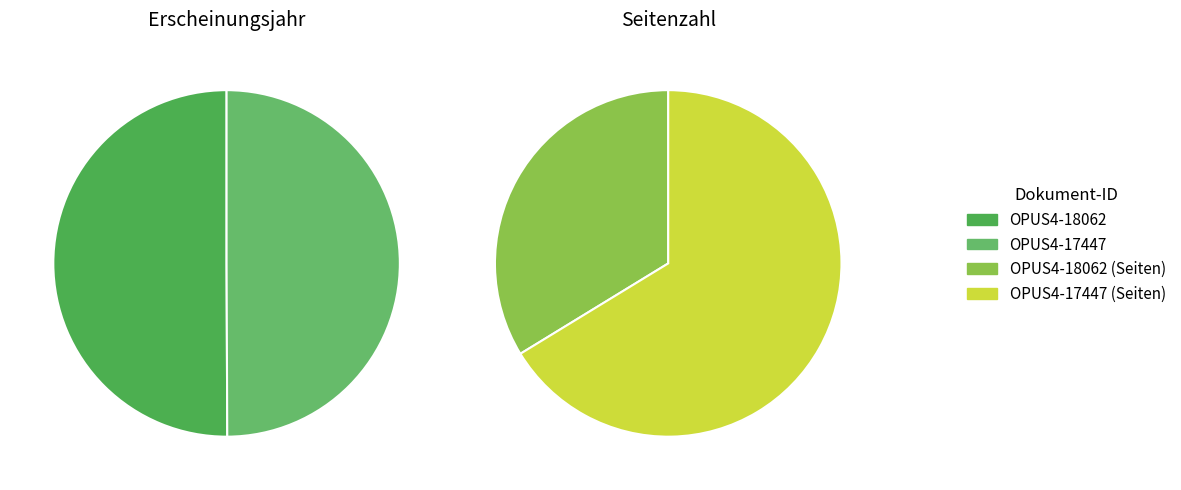

What is the ratio of the value at OPUS4-18062 to the value at OPUS4-17447?

1.0